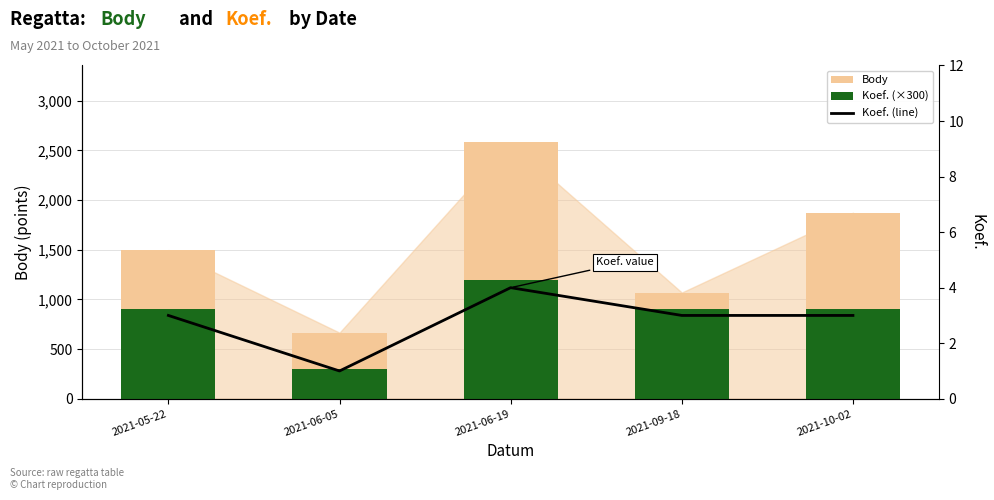

Which series has the largest total across all categories?

Body